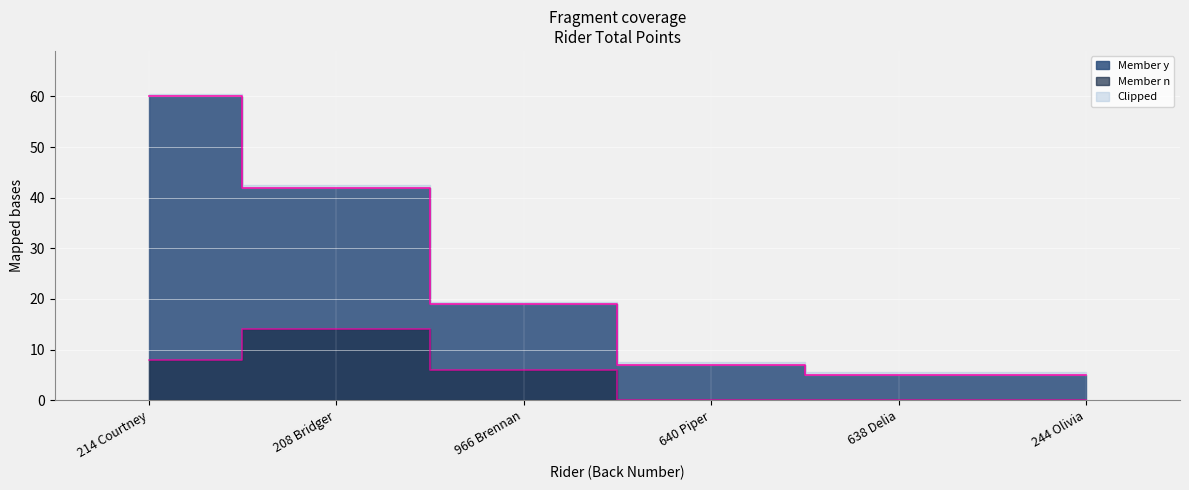

Which category has the lowest value in the Member y series?

638 Delia